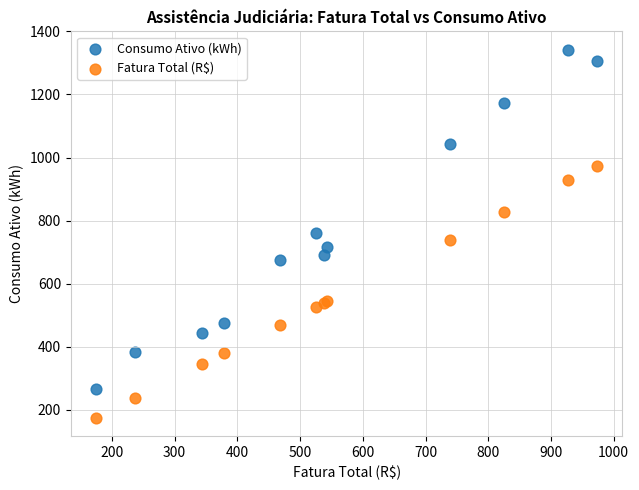

What is the X range (max minus min) for the scatter plot?

799.3